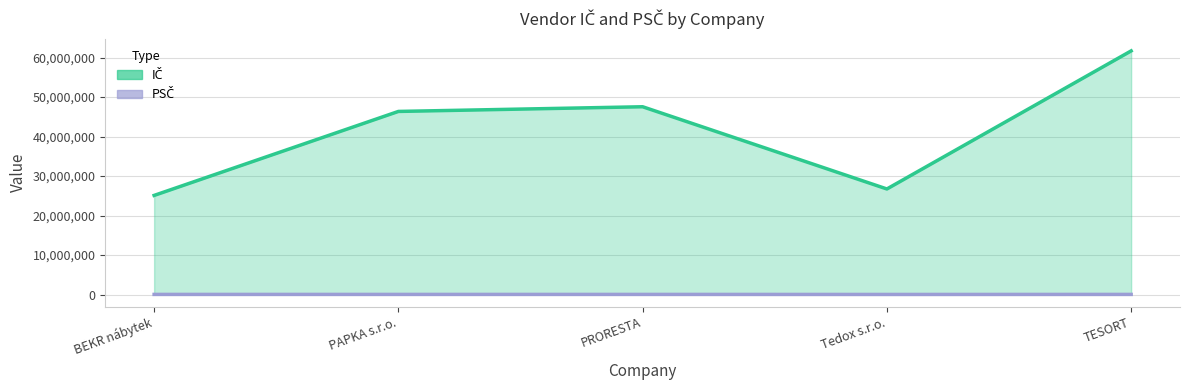

How many values in the PSČ series exceed 26101?

1